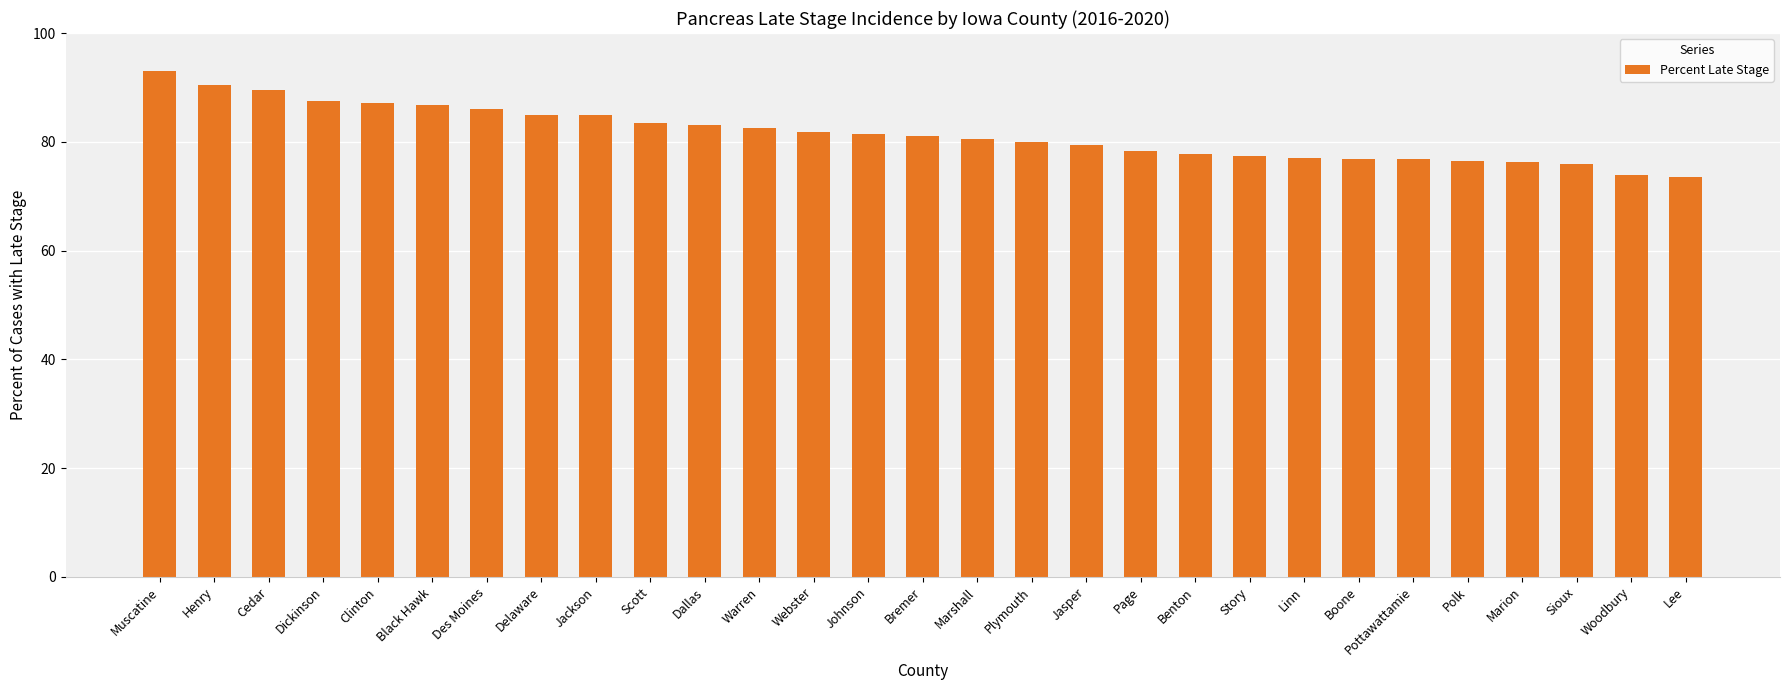

What is the sum of all values?

2364.2